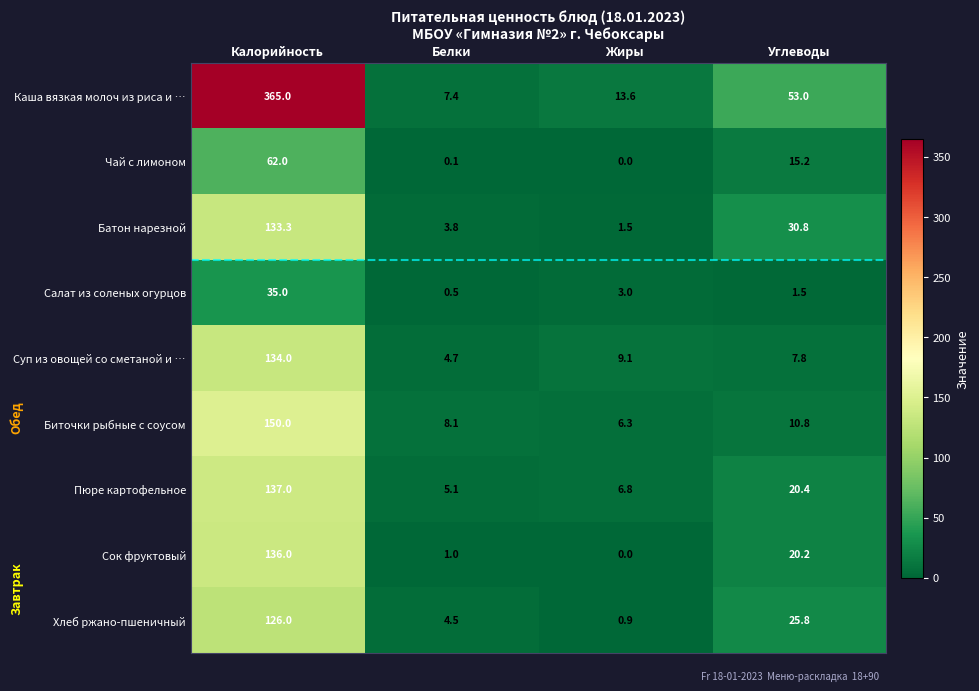

Which series has the widest spread of values?

Каша вязкая молоч из риса и …